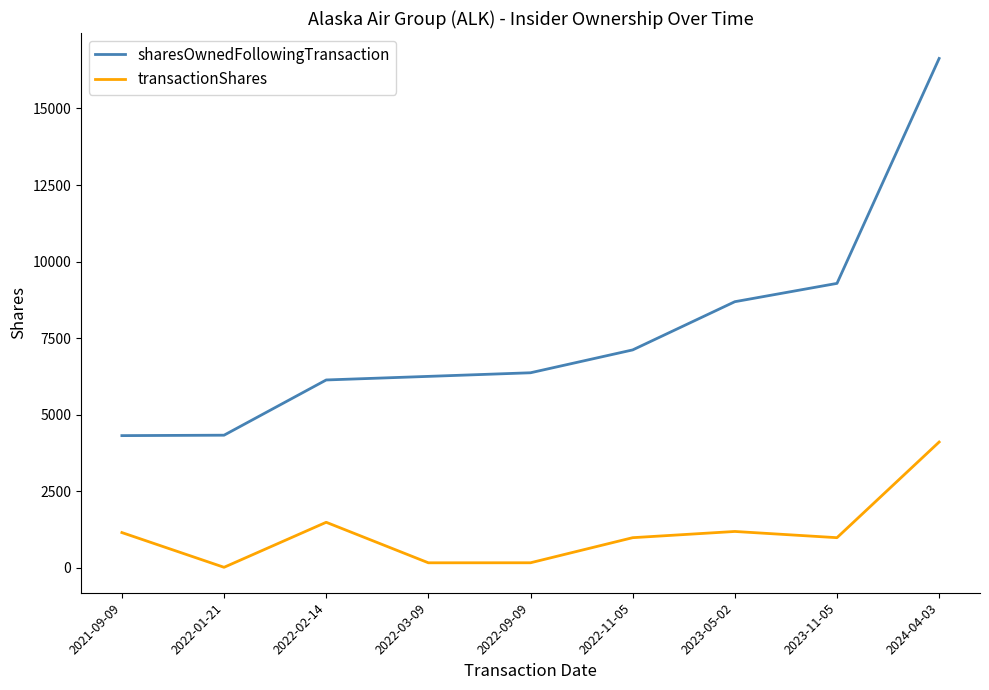

Is it true that sharesOwnedFollowingTransaction equals 16632 at 2024-04-03?

True